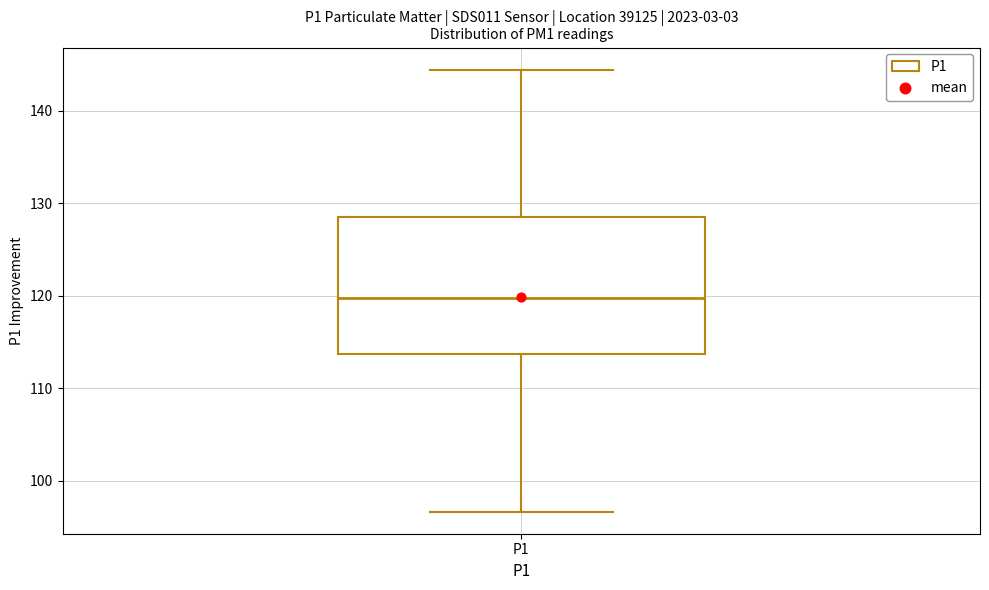

Where does the upper whisker of the box for P1 end on the y-axis? The values are not printed on the chart, so give them approximately, as read against the axis.

144